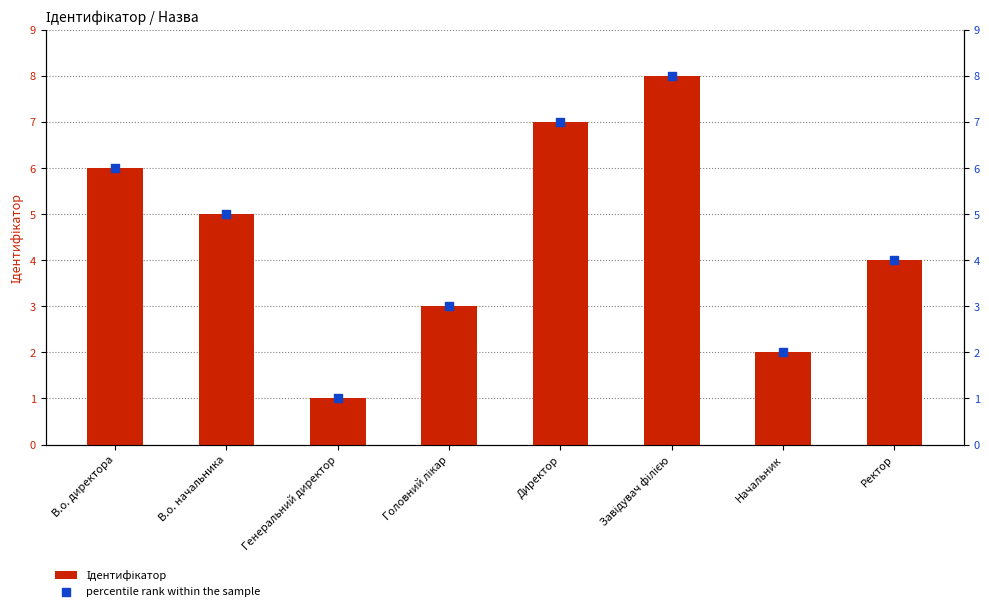

Which series has the widest spread of Y values?

Ідентифікатор